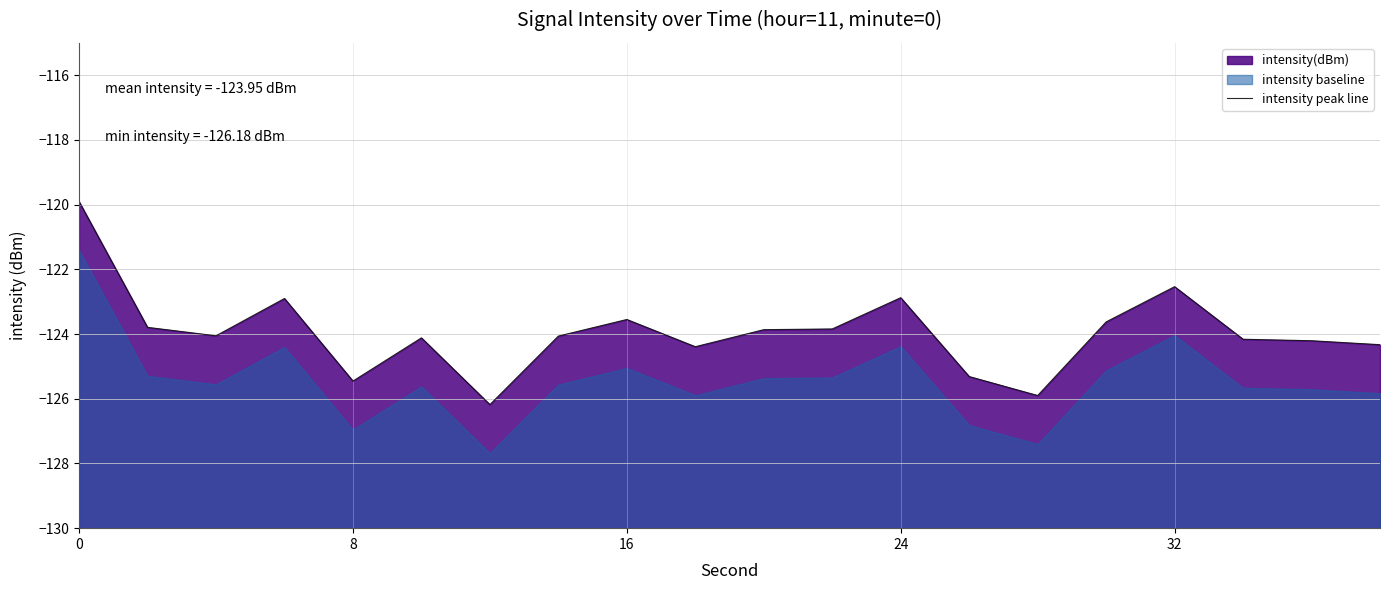

What is the value of the 17th point from the left?

-124.1